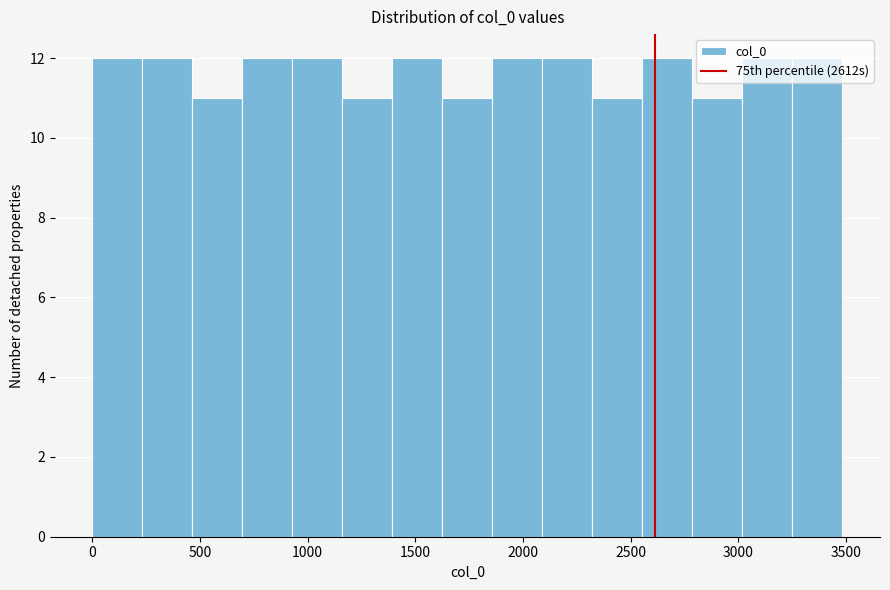

Reading left to right, list every bar in this chart as the range it spans on the x-axis followed by its height. Neither the bar edges nor the heights are printed on the chart, so give them approximately, as read against the axes.

0 to 250: 12
250 to 450: 12
450 to 700: 11
700 to 950: 12
950 to 1150: 12
1150 to 1400: 11
1400 to 1650: 12
1650 to 1850: 11
1850 to 2100: 12
2100 to 2300: 12
2300 to 2550: 11
2550 to 2800: 12
2800 to 3000: 11
3000 to 3250: 12
3250 to 3500: 12